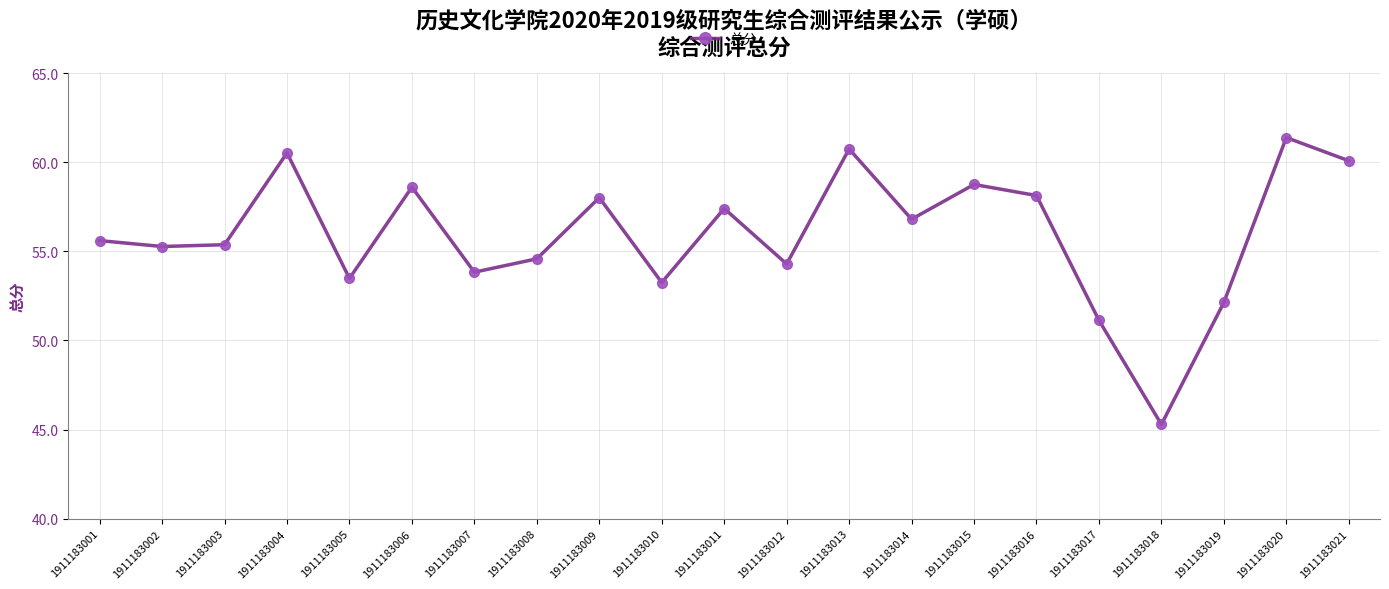

What is the value of the 21st point from the left?

60.1